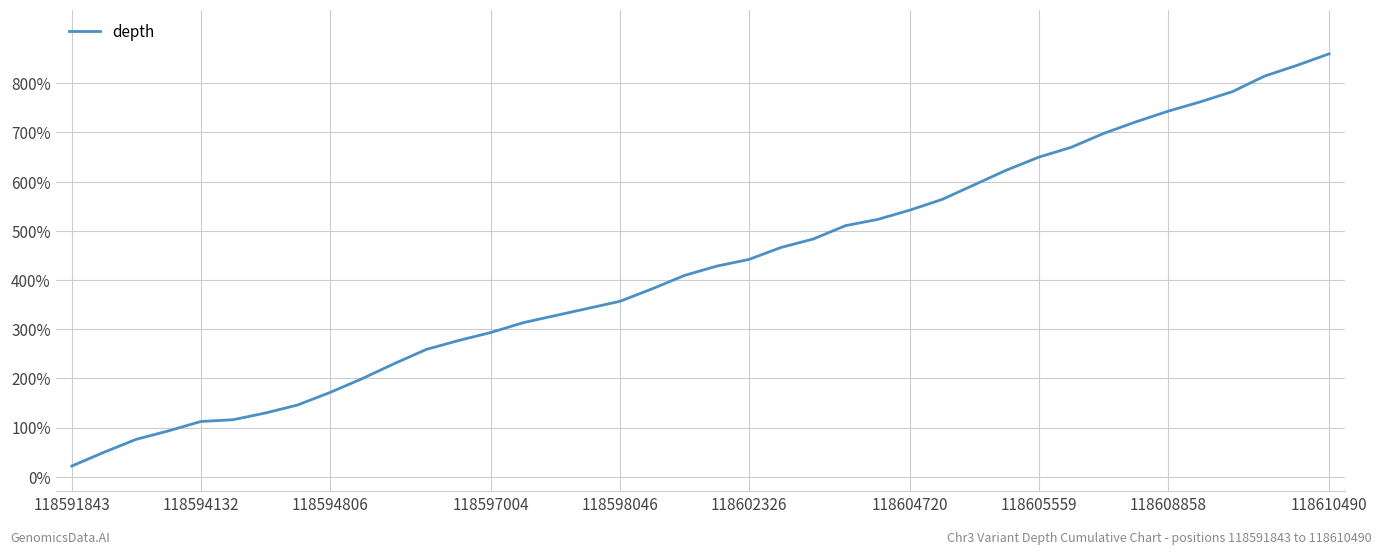

What is the difference between the maximum and minimum values?

838.3